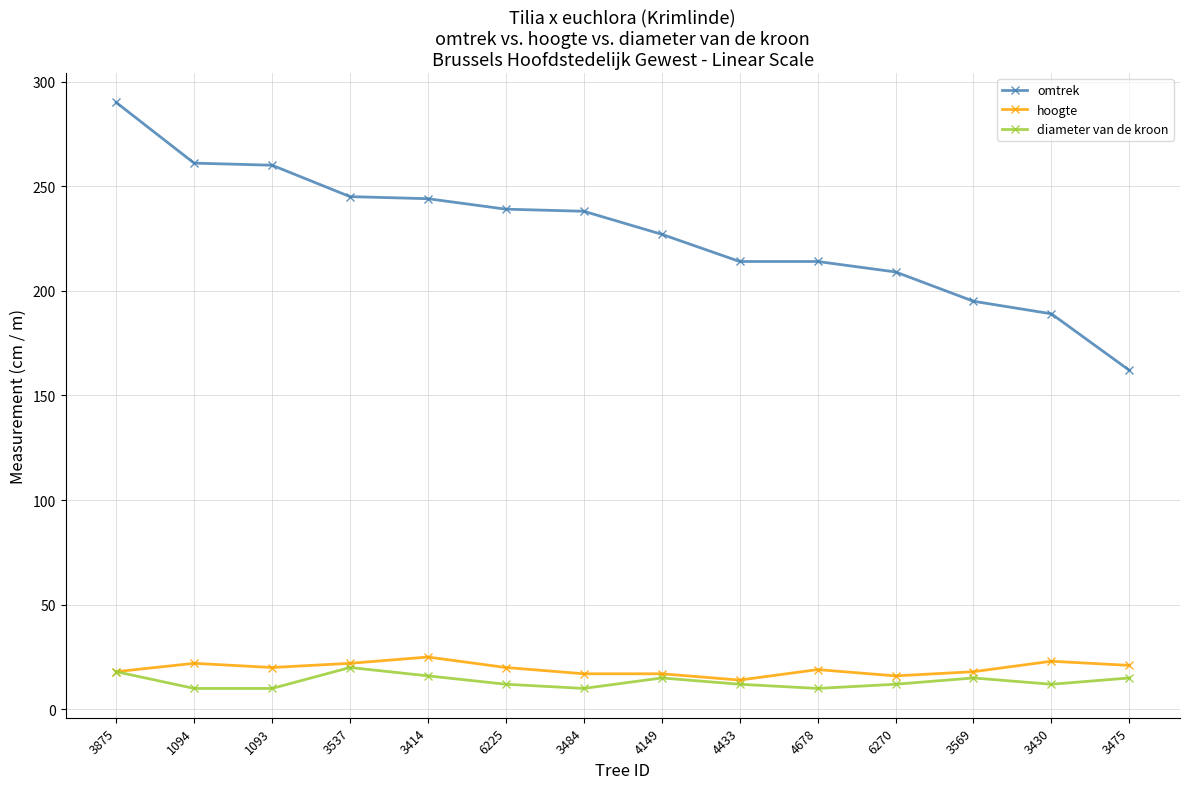

What is the spread (max minus min) of values at 3430?

177